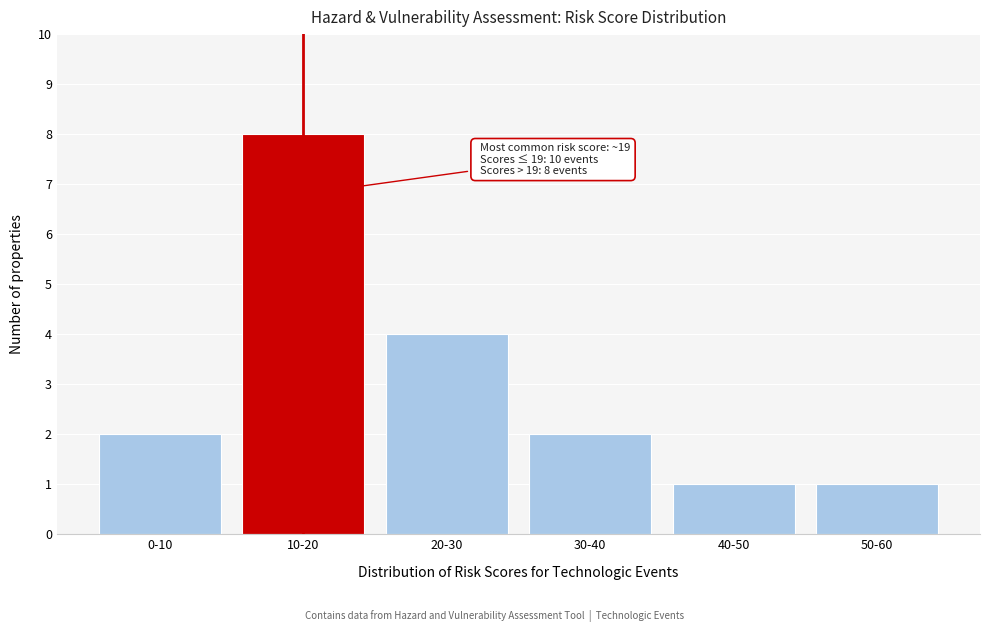

Reading left to right, list all the values displayed in this chart.

2	8	4	2	1	1